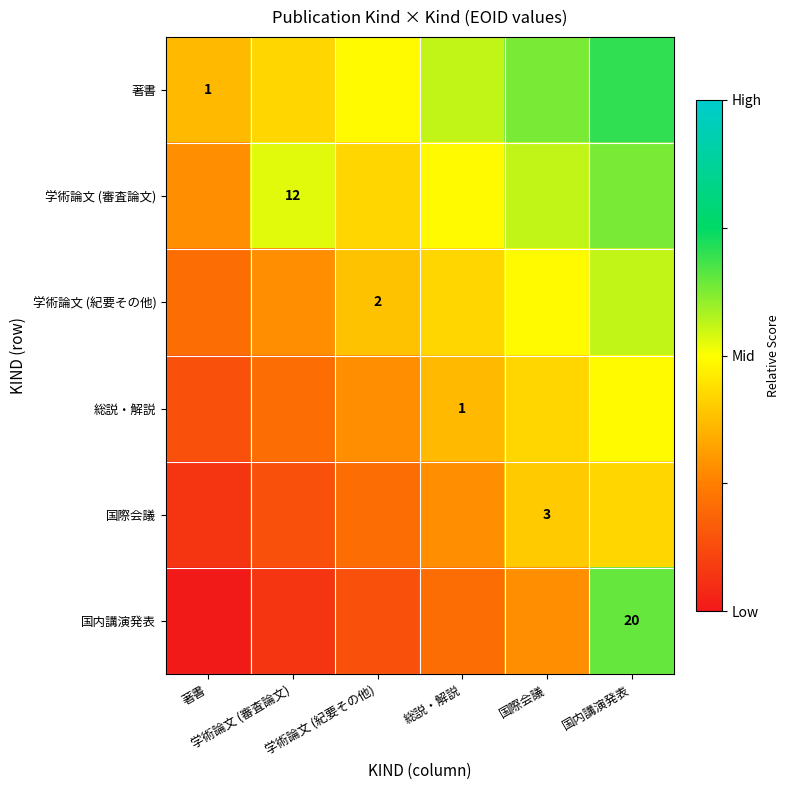

Read the 著書 value at 総説・解説.

0.6